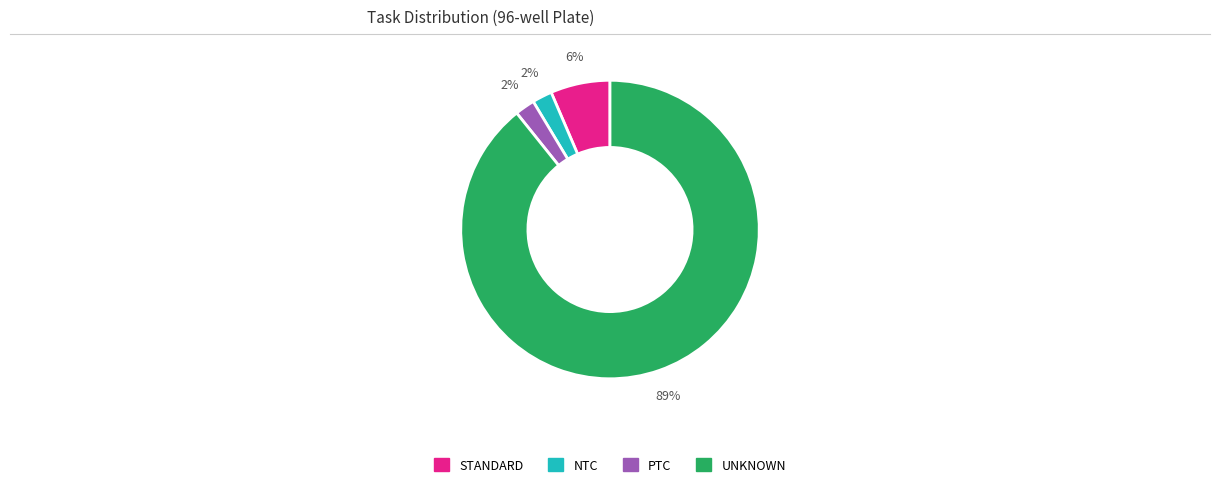

Do PTC and NTC together represent more than half of the pie?

No